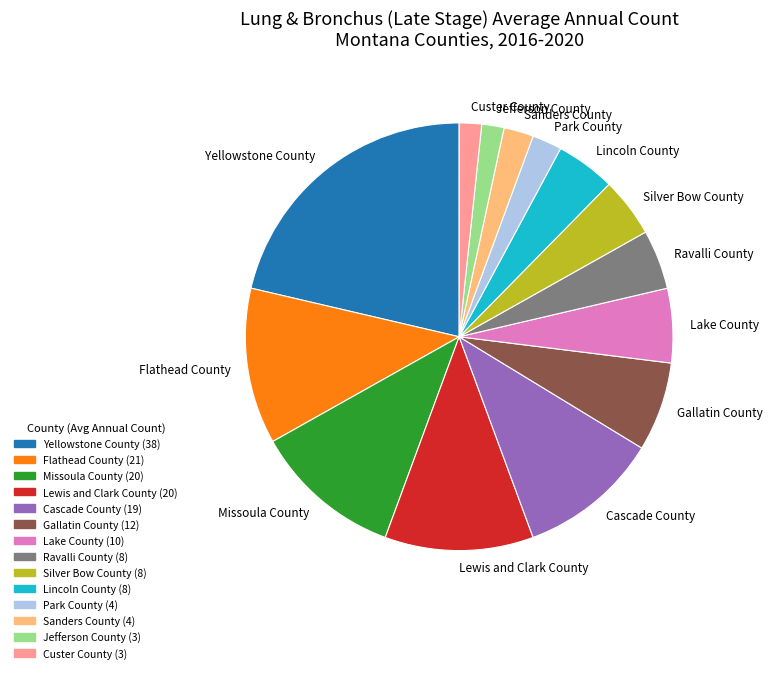

True or false: Cascade County accounts for 11% of the total.

True